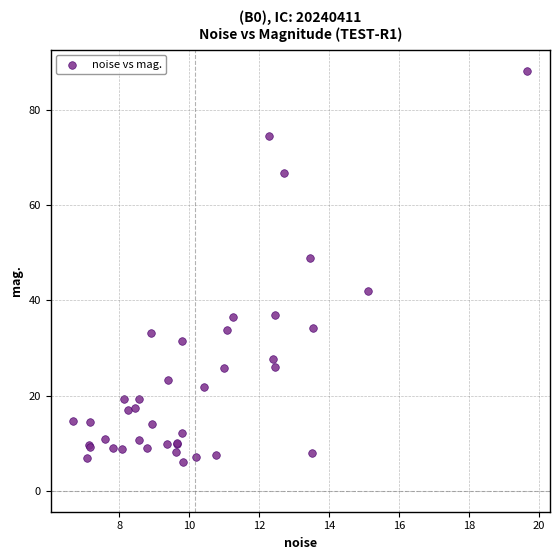

What Y value in the scatter plot is closest to 47?

48.9